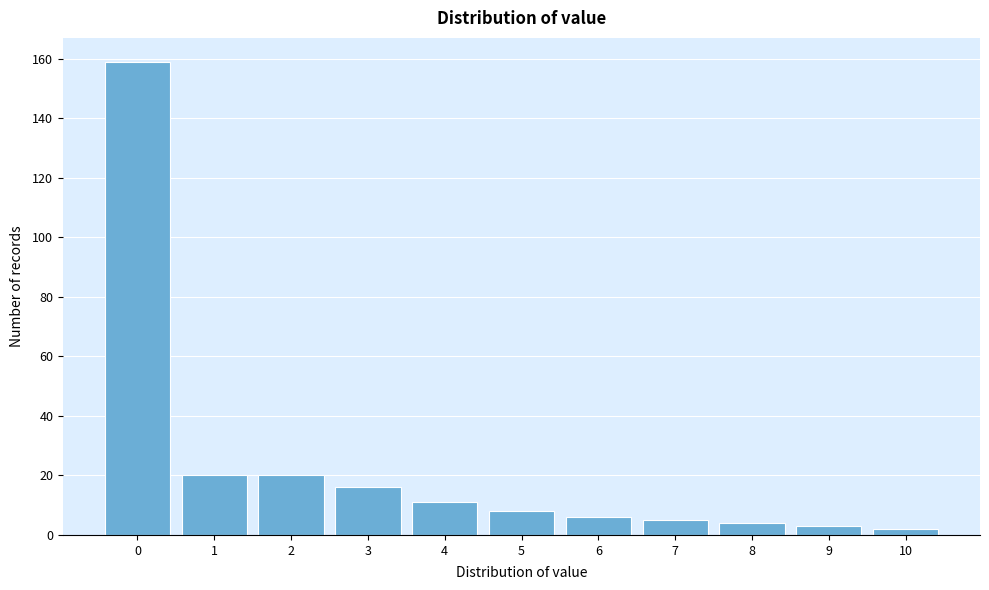

Reading left to right, extract all data points from this chart.

159	20	20	16	11	8	6	5	4	3	2